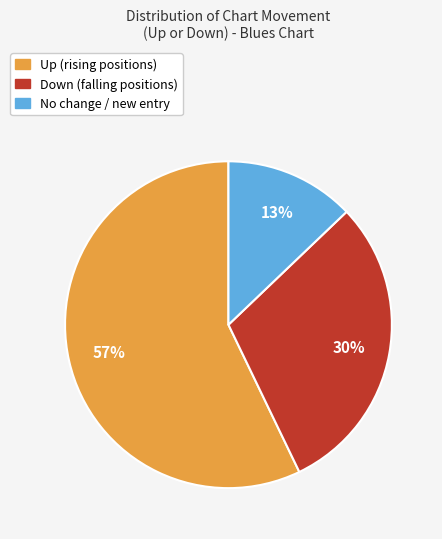

To the nearest percent, what is the difference between the largest and smallest slice percentages?

44%